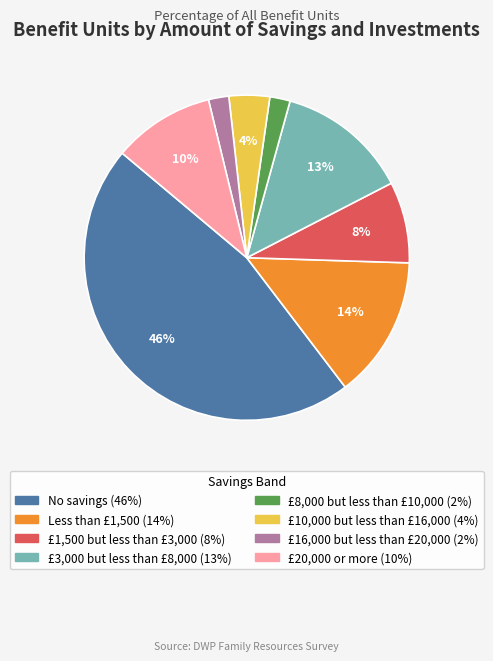

How many slices are in this pie chart?

8